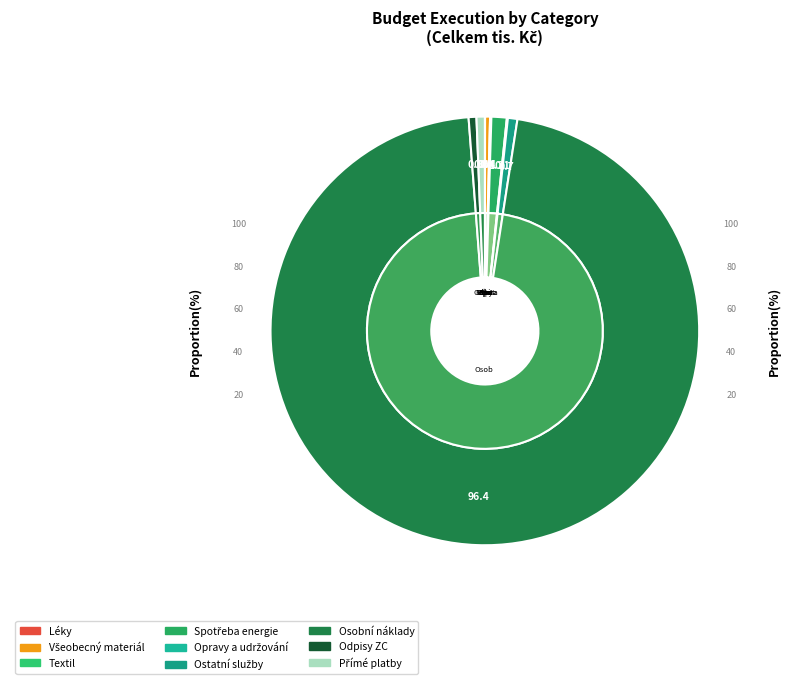

Which has a higher value, Všeobecný materiál or Odpisy ZC?

Odpisy ZC